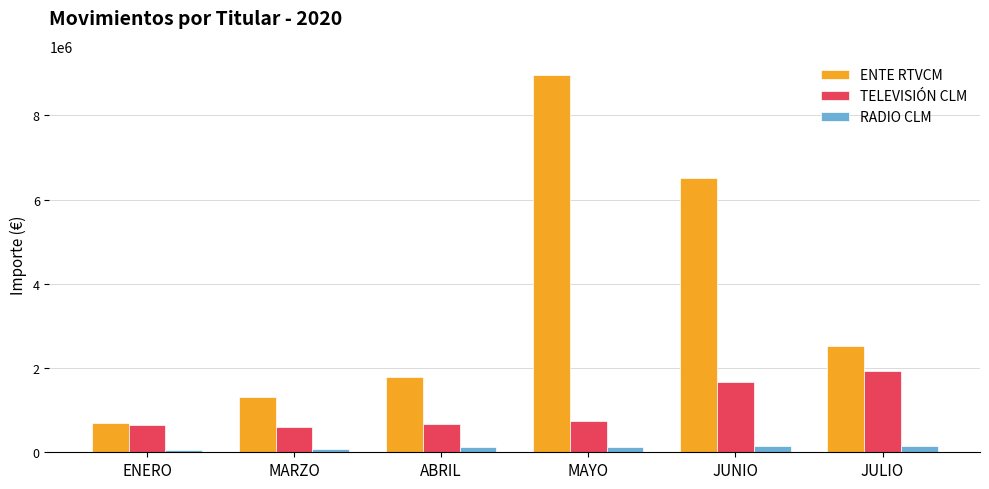

True or false: RADIO CLM has a value of 124057.2 at ABRIL.

True